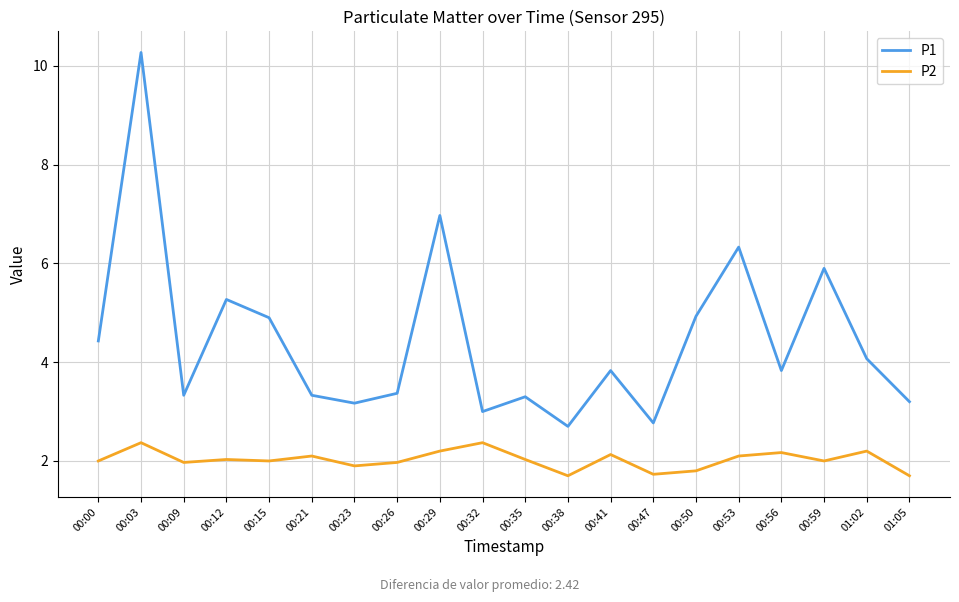

At which label does P1 first exceed 3?

00:00